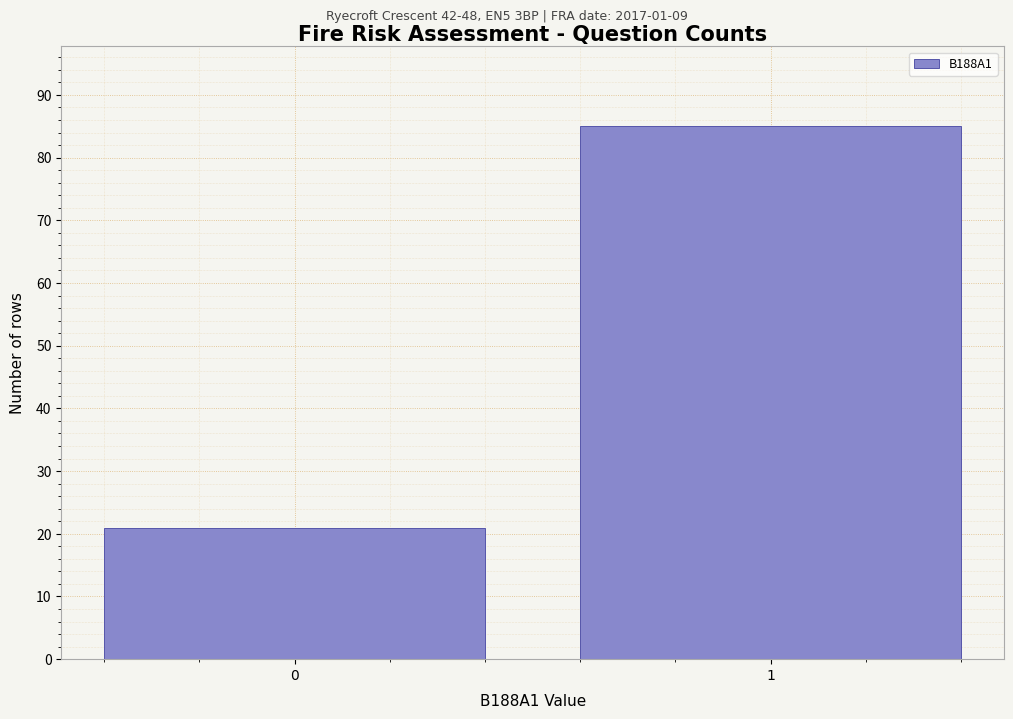

Reading left to right, what are all the values shown in this chart?

21	85